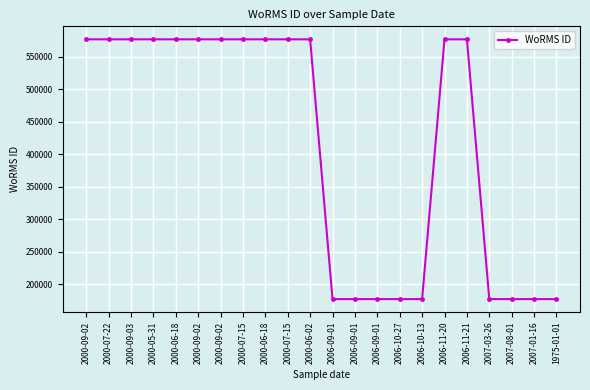

How many data points are less than 576702?

9